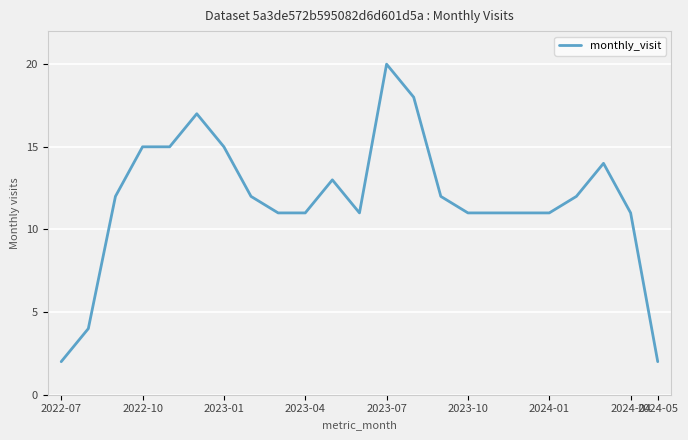

What is the greatest value displayed?

20